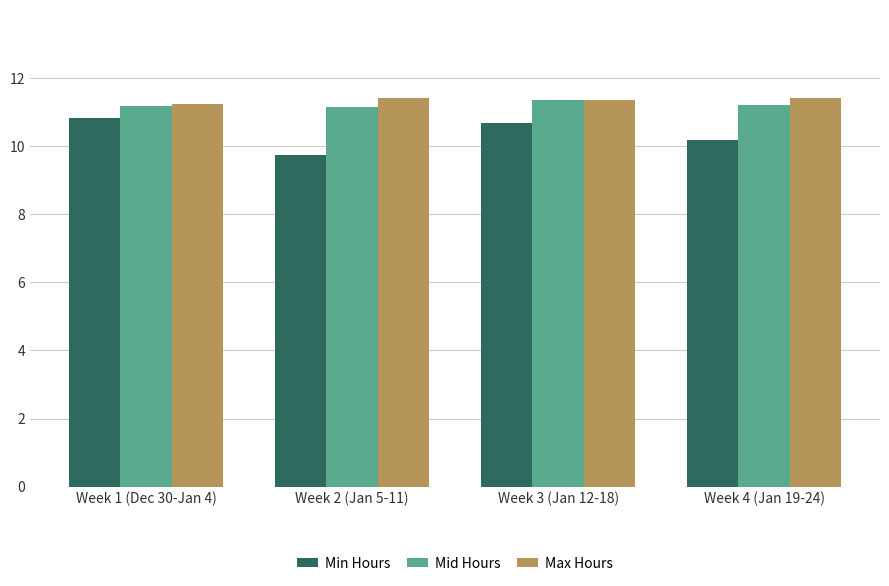

True or false: Mid Hours has a value of 3.3 at Week 3 (Jan 12-18).

False